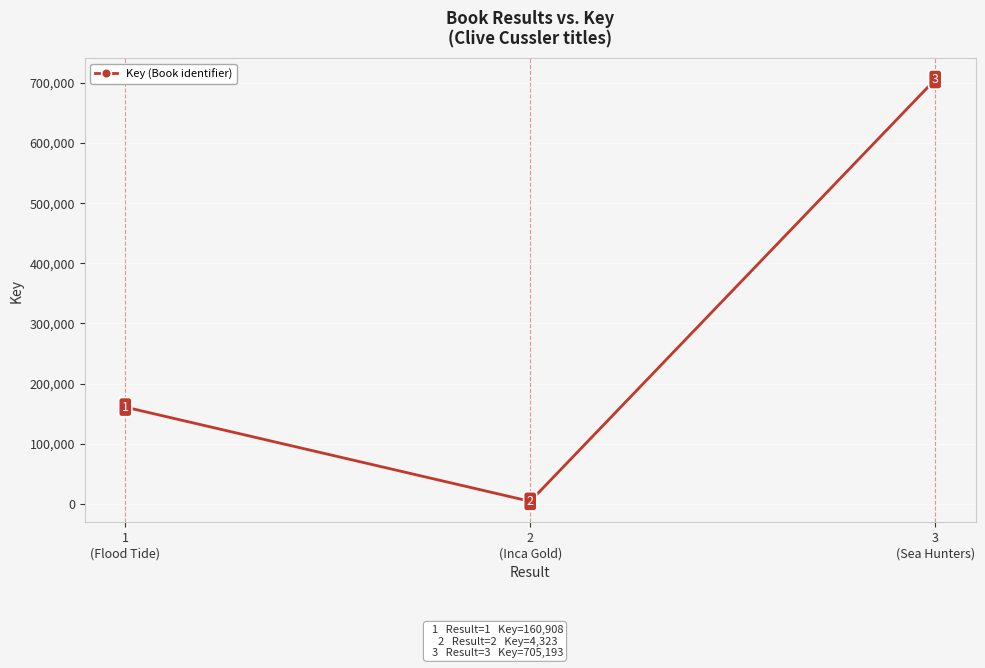

Count the number of categories in the chart.

3